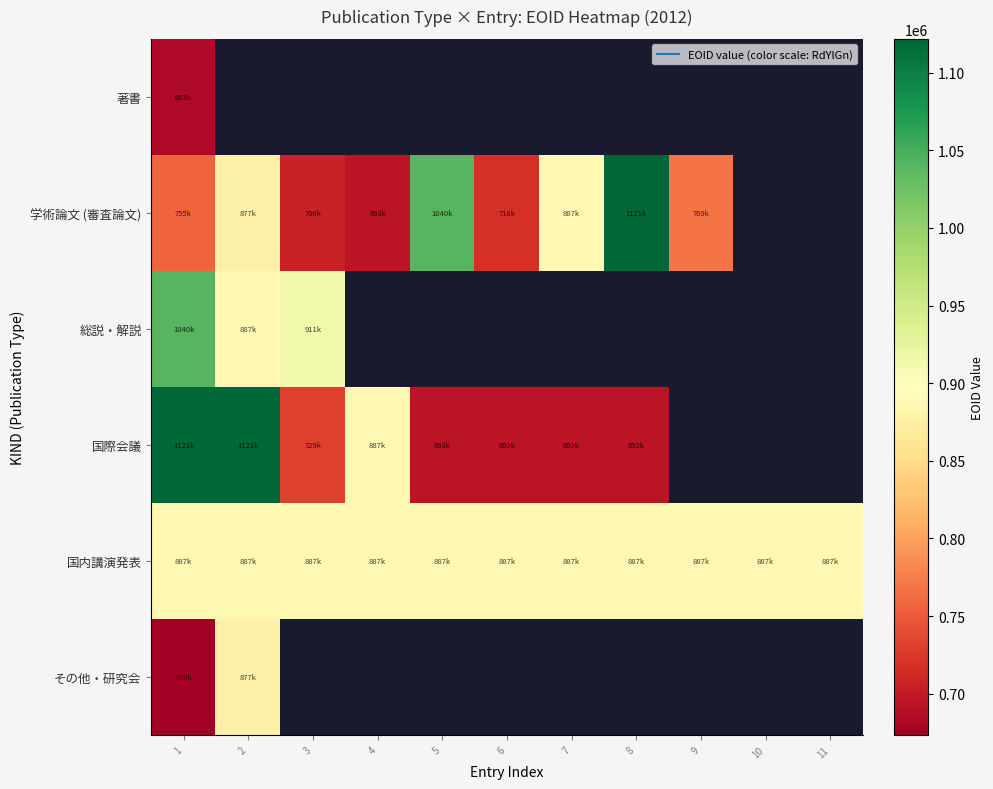

How many values in the 国内講演発表 series exceed 887323?

5